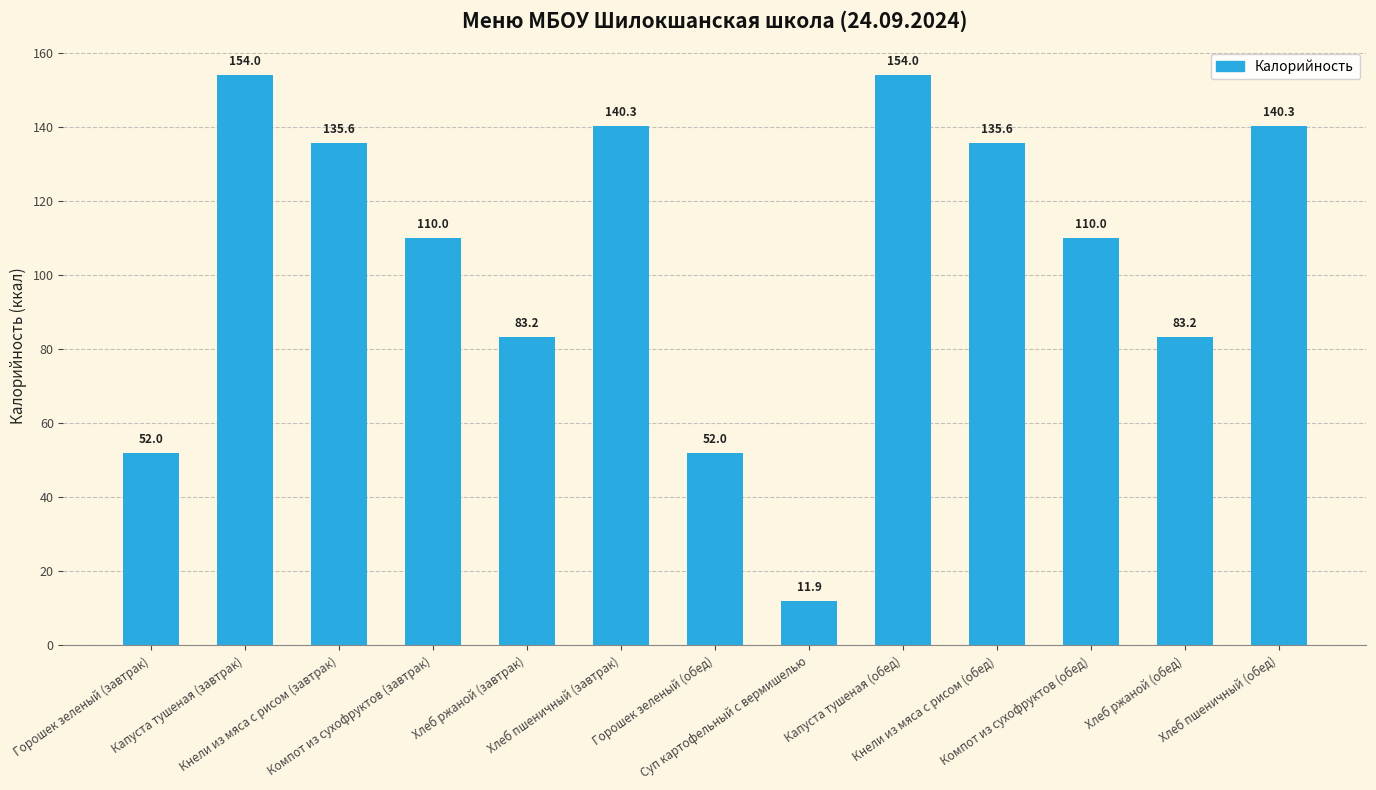

What is the average value?

104.8